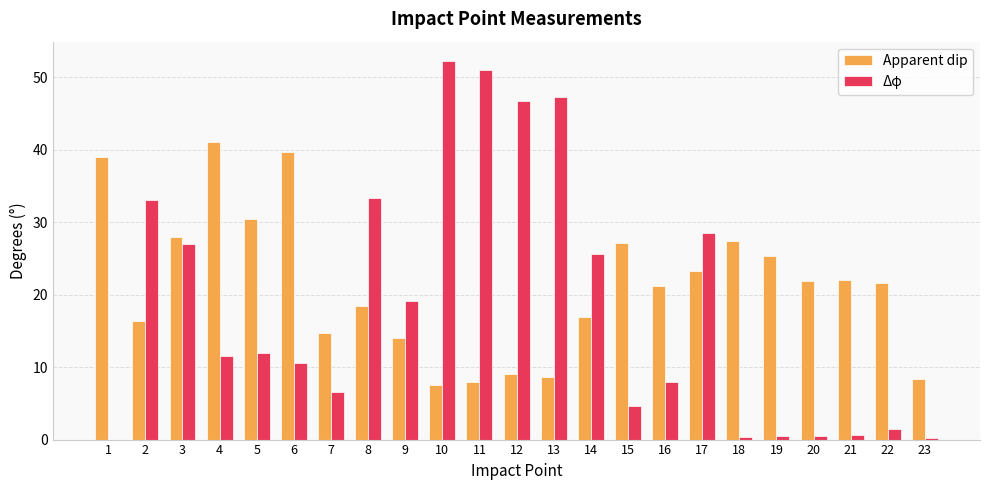

True or false: Δφ has a value of 30.3 at 9.

False